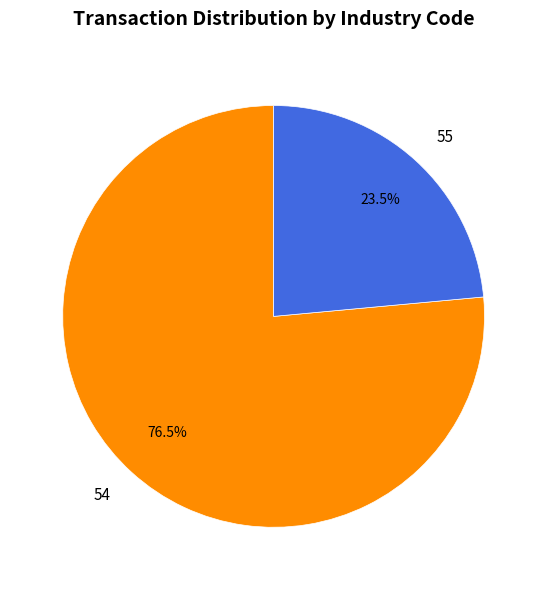

What is the majority slice?

54